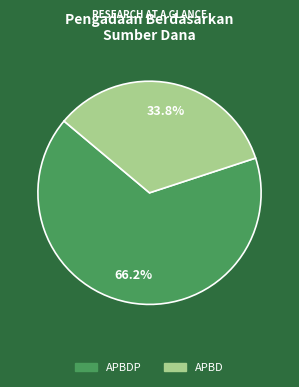

Is there a majority slice in this chart?

Yes